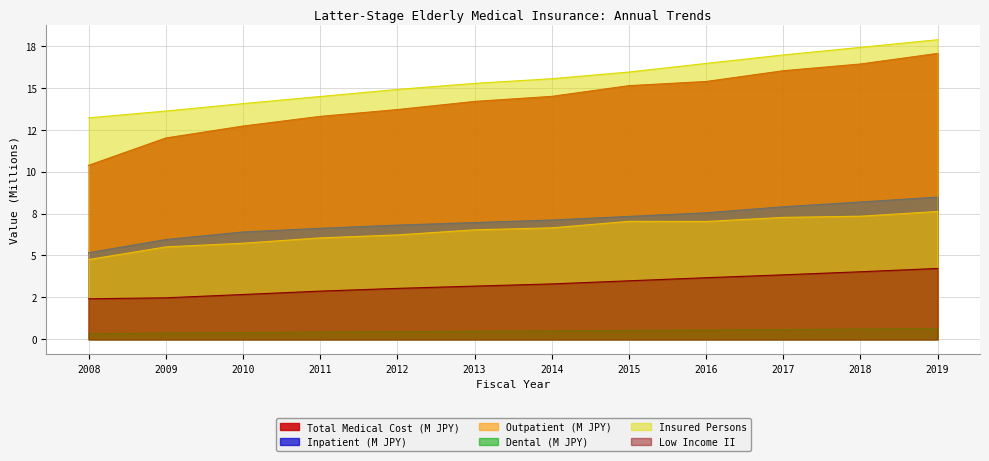

How many distinct data groups are displayed?

6